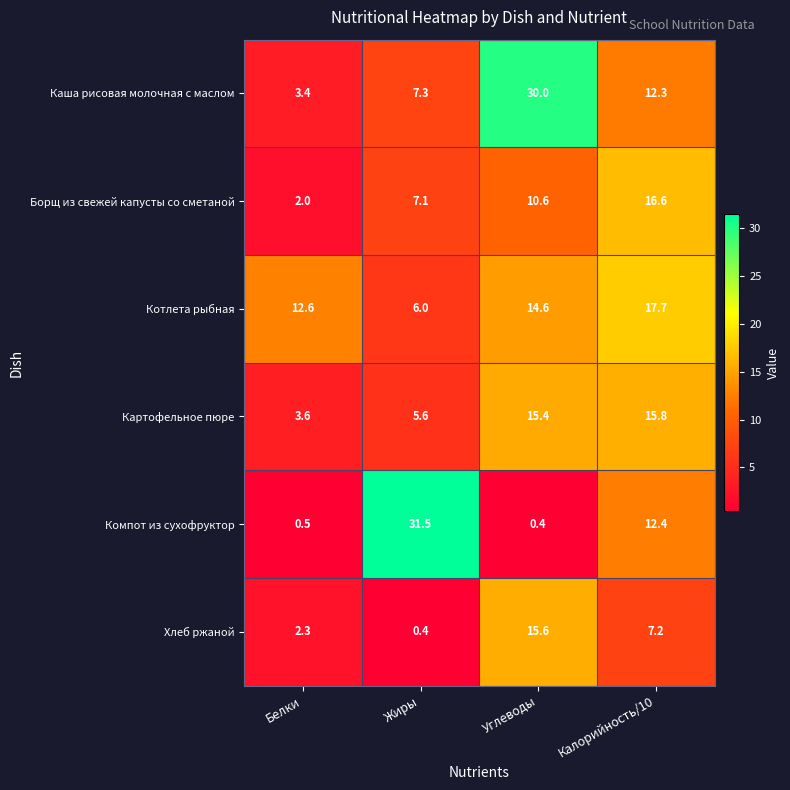

Reading right to left, extract all data points from this chart.

Каша рисовая молочная с маслом: 12.3	30.0	7.3	3.4
Борщ из свежей капусты со сметаной: 16.6	10.6	7.1	2.0
Котлета рыбная: 17.7	14.6	6.0	12.6
Картофельное пюре: 15.8	15.4	5.6	3.6
Компот из сухофруктор: 12.4	0.4	31.5	0.5
Хлеб ржаной: 7.2	15.6	0.4	2.3